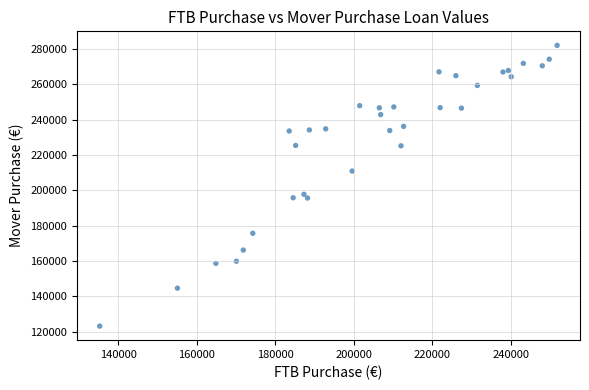

What Y value in the scatter plot is closest to 202589?

197756